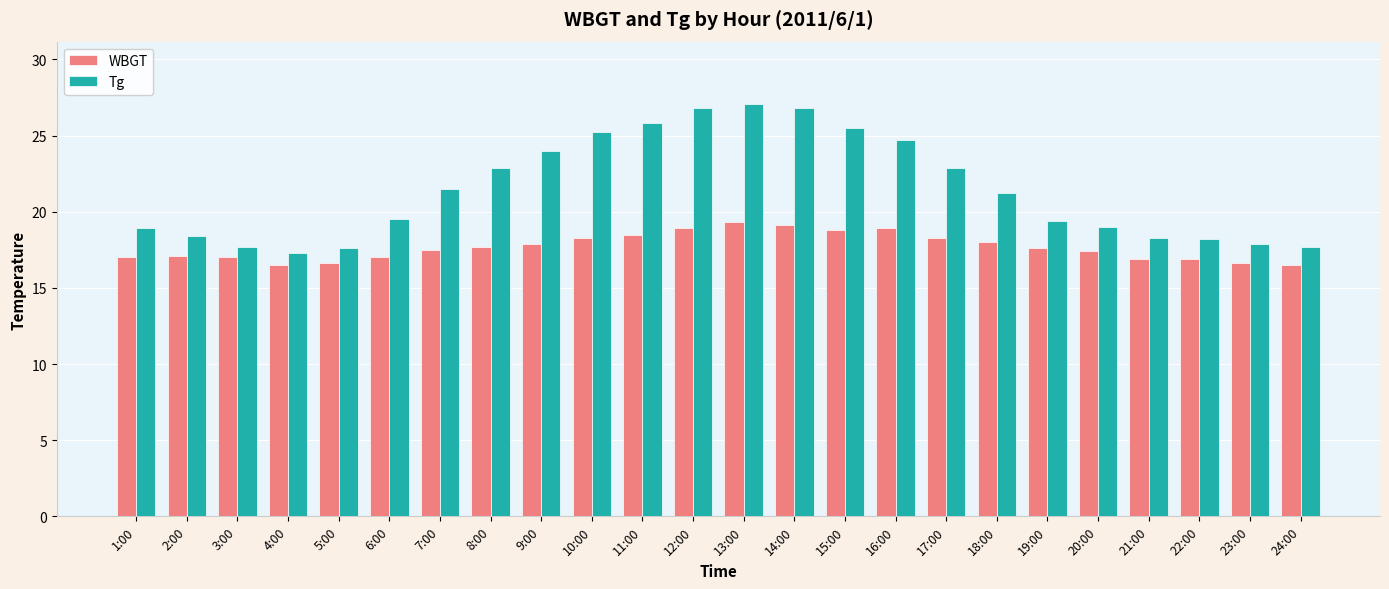

At 16:00, list the series in order from largest to smallest.

Tg, WBGT